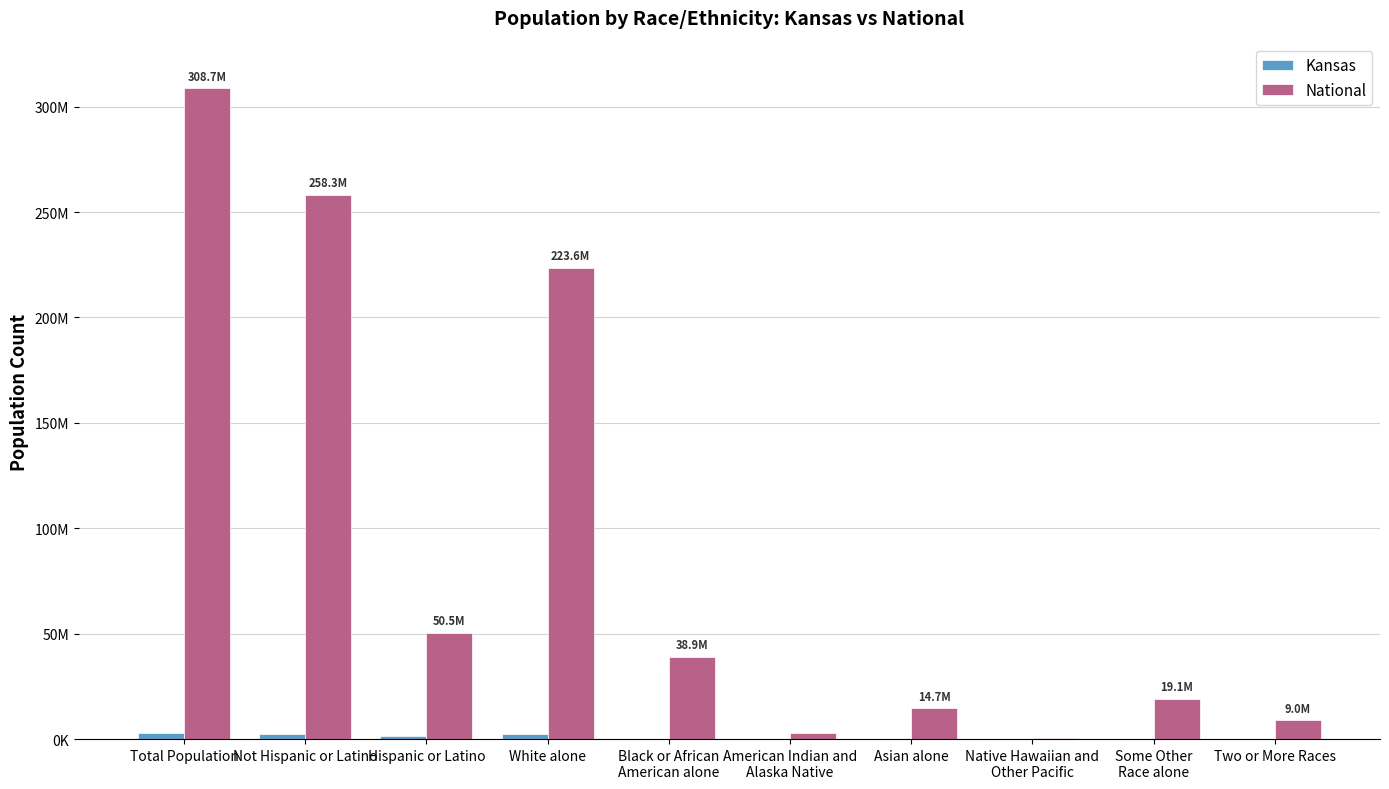

Are the bars grouped side by side (vs. stacked)?

Yes